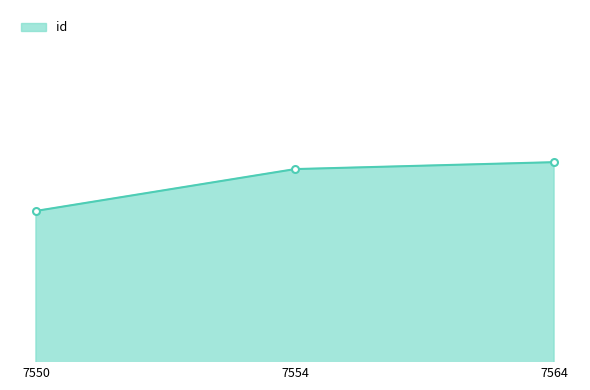

Does the chart have visible grid lines?

No